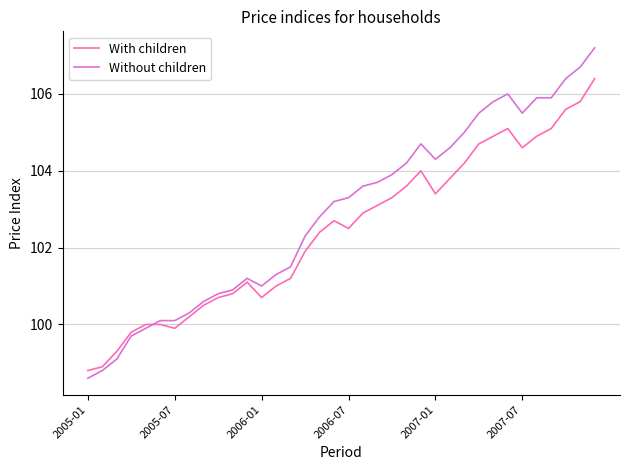

Count the number of categories in the chart.

36